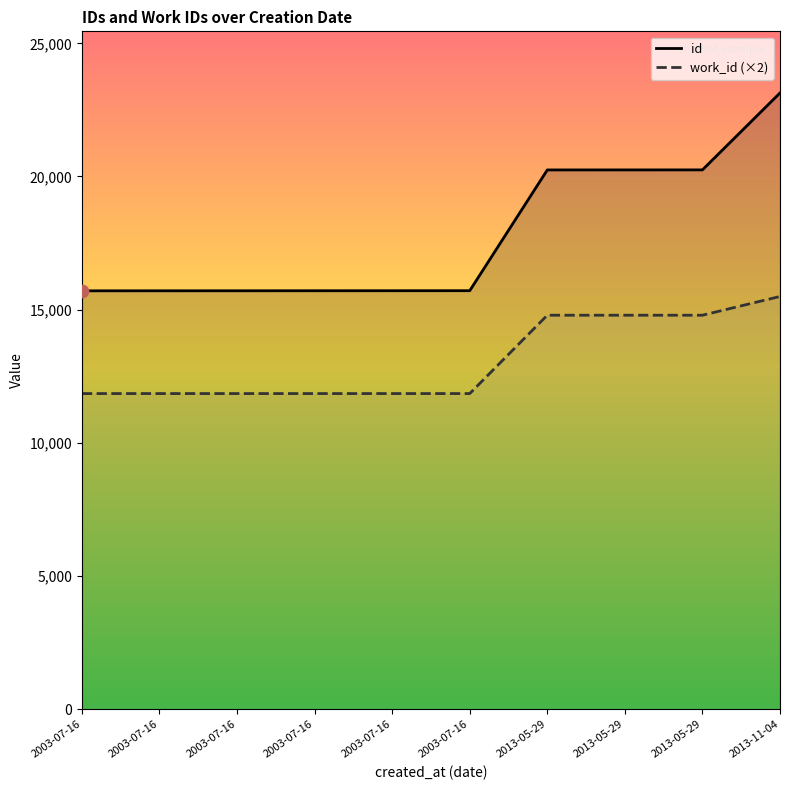

Which series contains the highest Y value?

id